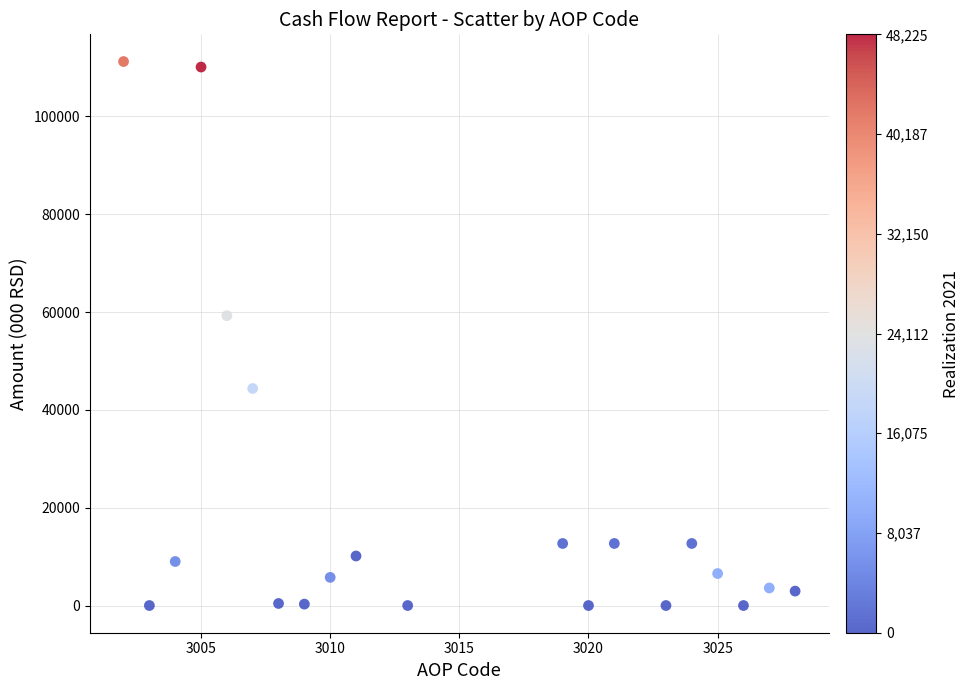

What is the range of Y values (max minus min)?

111228